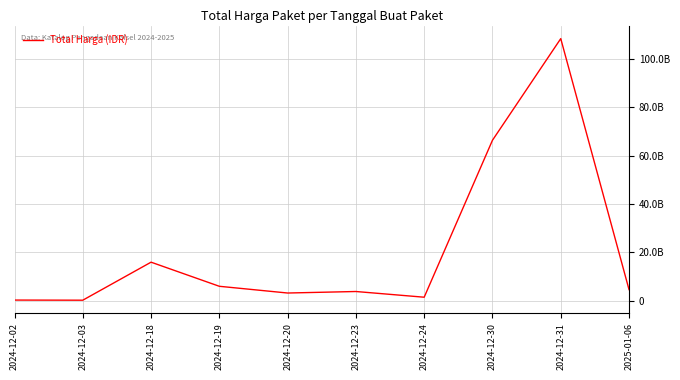

True or false: the data shows 66337062800 at 2024-12-30.

True